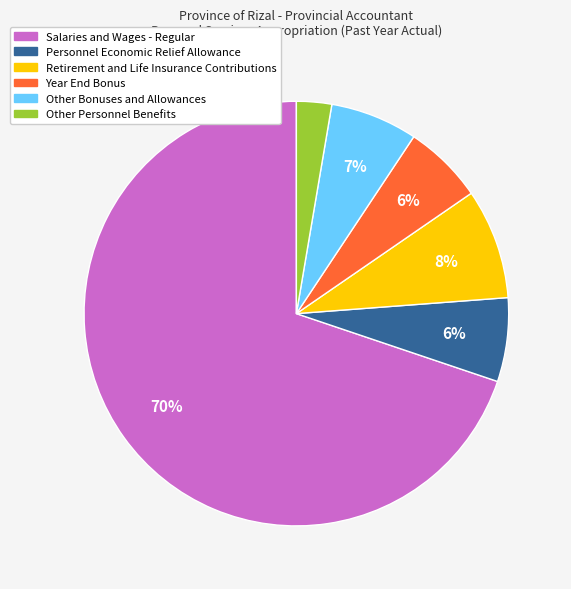

To the nearest percent, what is the average slice percentage?

17%